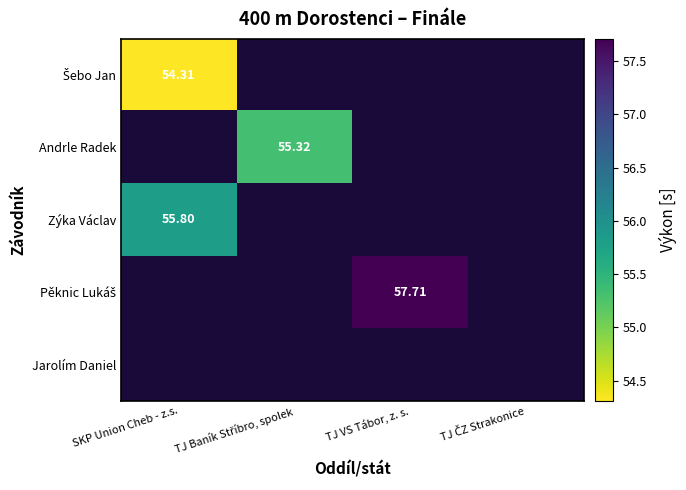

List the labels in order of Šebo Jan value, largest first.

SKP Union Cheb - z.s., TJ Baník Stříbro, spolek, TJ VS Tábor, z. s., TJ ČZ Strakonice